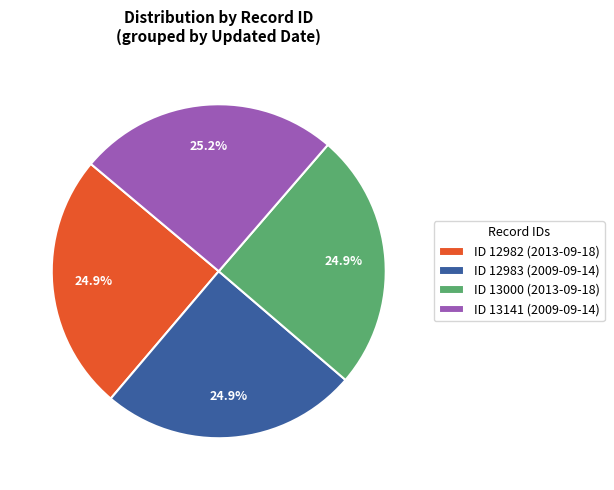

To the nearest percent, what is the average slice percentage?

25%